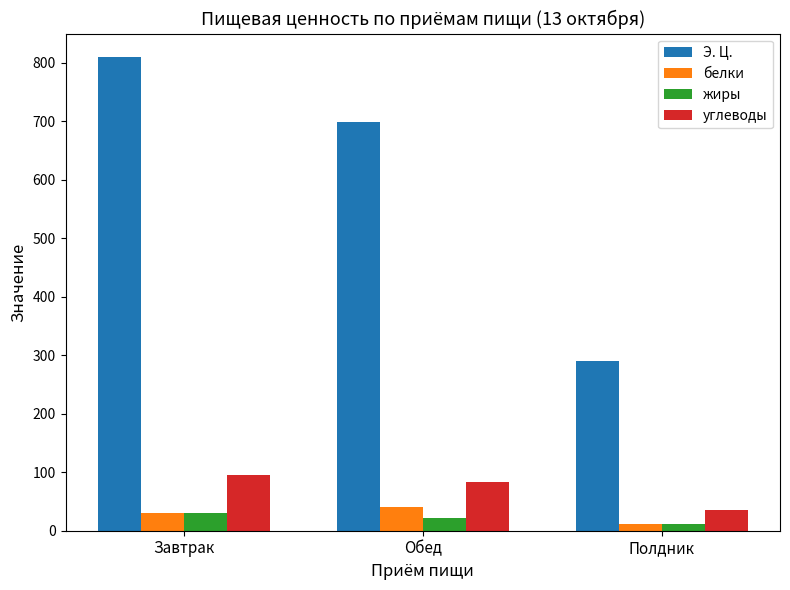

What is the label of the 1st bar from the right?

Полдник